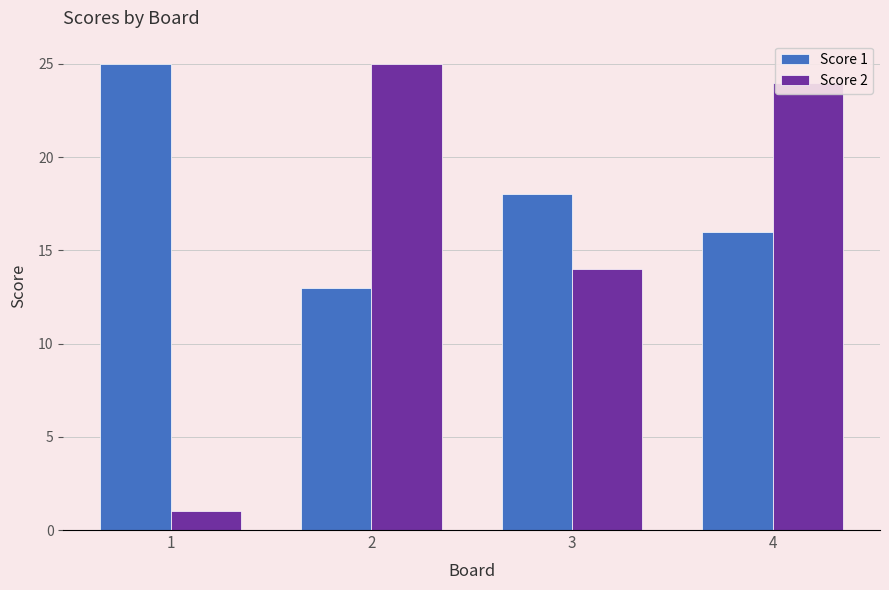

Count the number of categories in the chart.

4